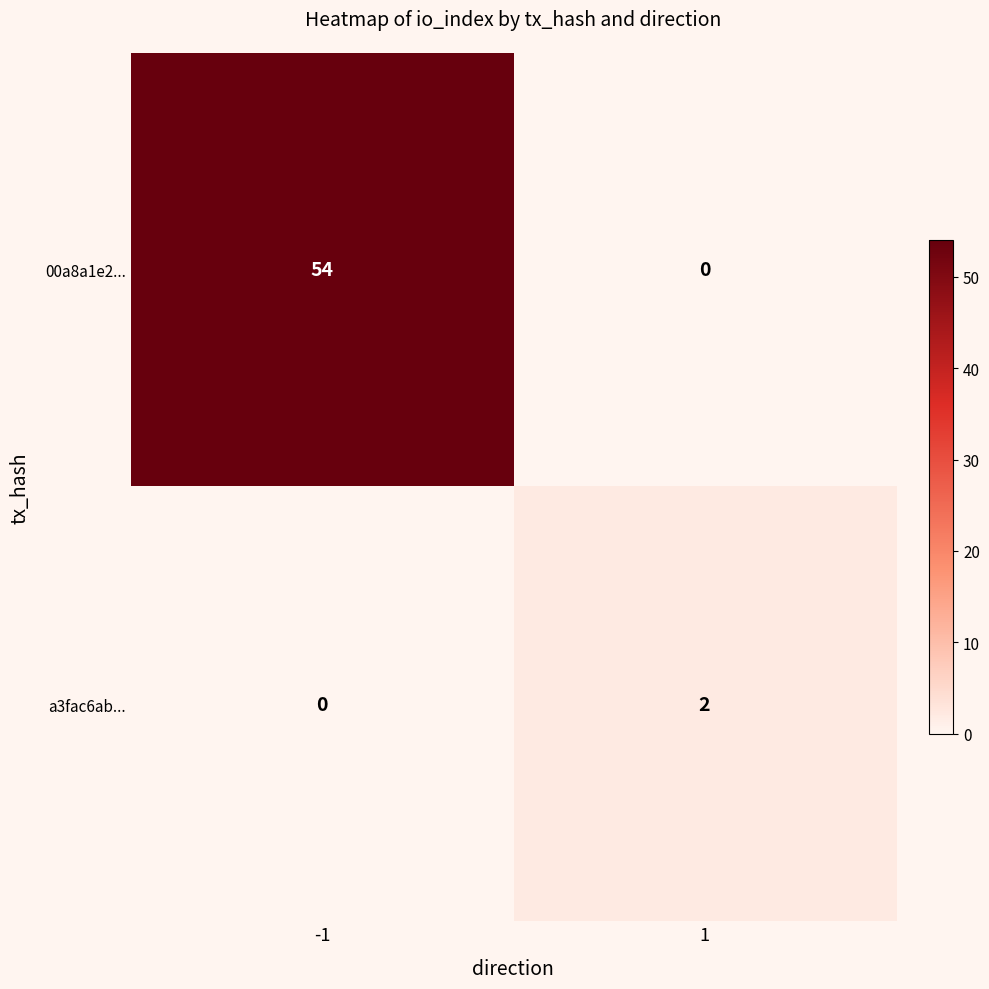

How many distinct data groups are displayed?

2